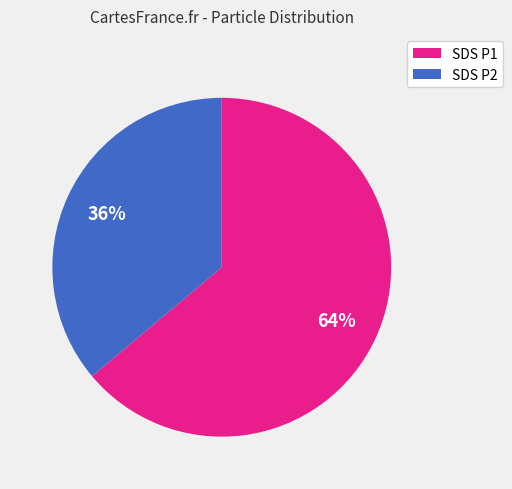

To the nearest percent, what is the difference between the largest and smallest slice percentages?

28%